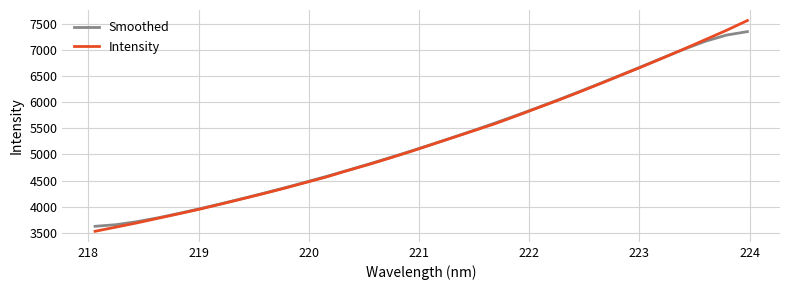

How many categories are shown in the chart?

32